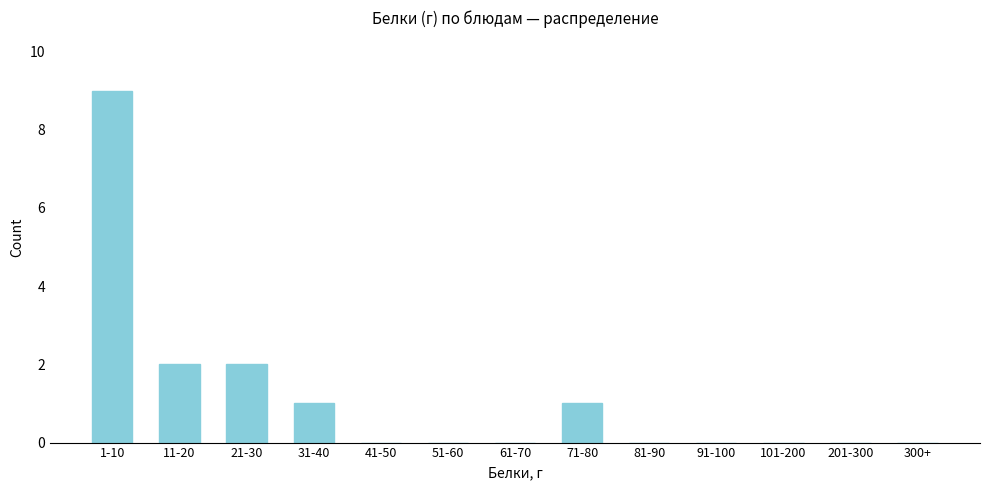

Reading left to right, transcribe all the data shown in this chart.

1-10=9	11-20=2	21-30=2	31-40=1	41-50=0	51-60=0	61-70=0	71-80=1	81-90=0	91-100=0	101-200=0	201-300=0	300+=0